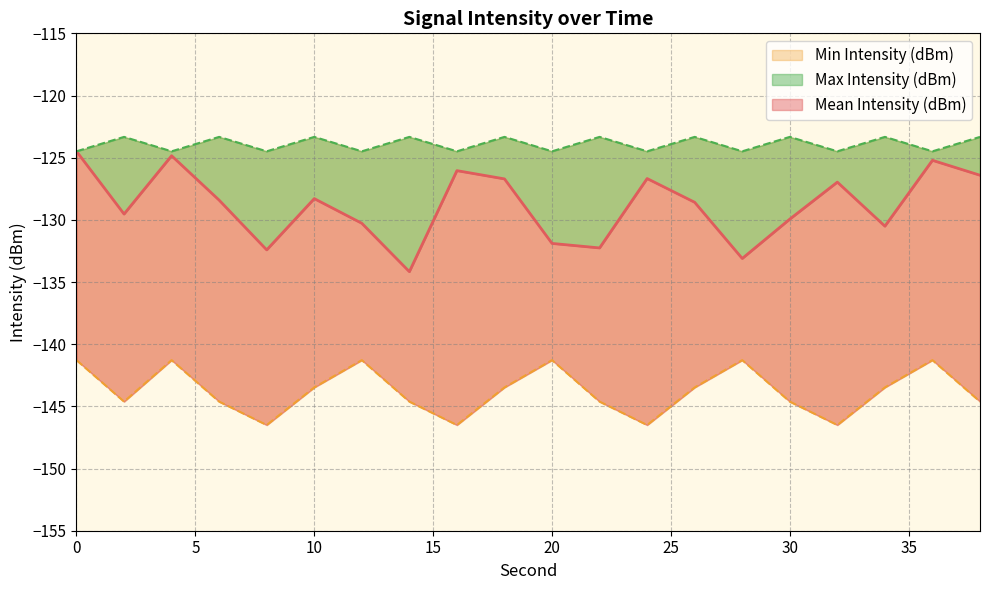

What are all the series names shown in the legend?

Mean Intensity (dBm), Min Intensity (dBm), Max Intensity (dBm)